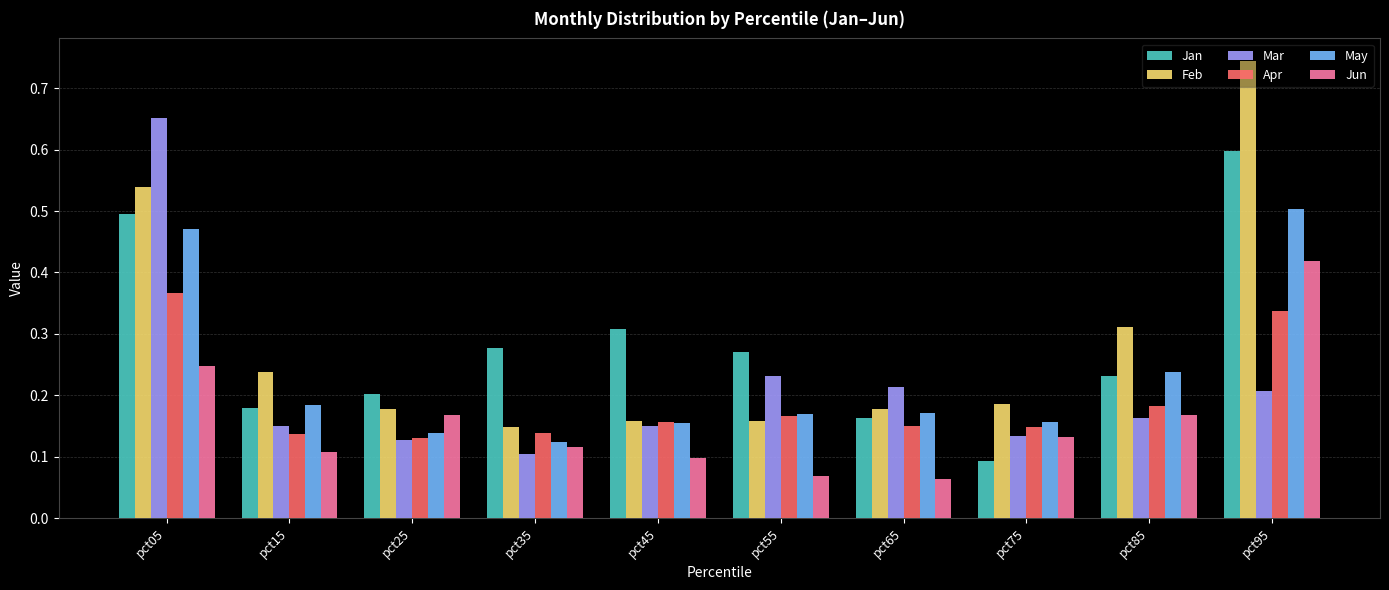

How many distinct data groups are displayed?

6